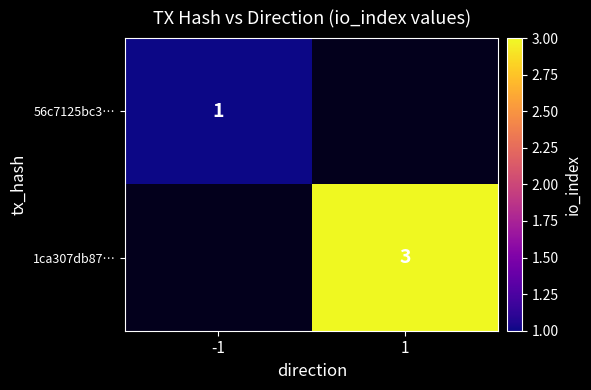

True or false: 1ca307db87… has a value of 4 at 1.

False